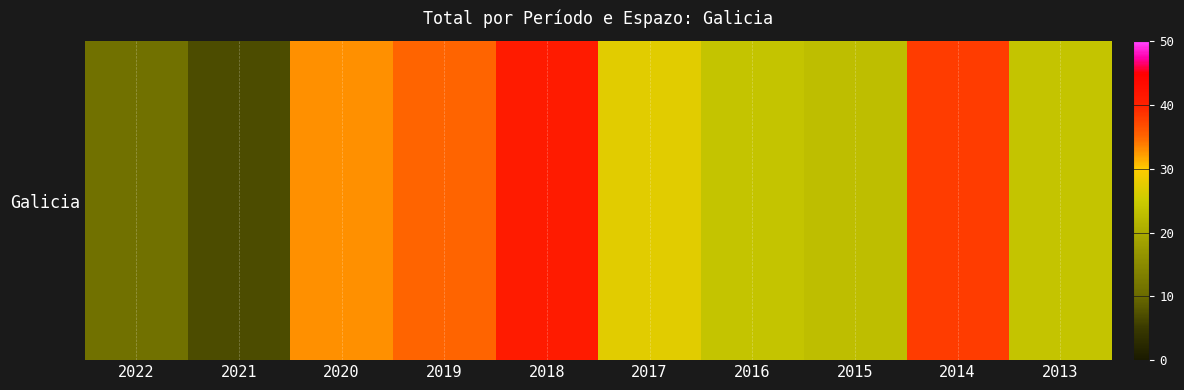

Is it true that the value at 2022 is 11?

True